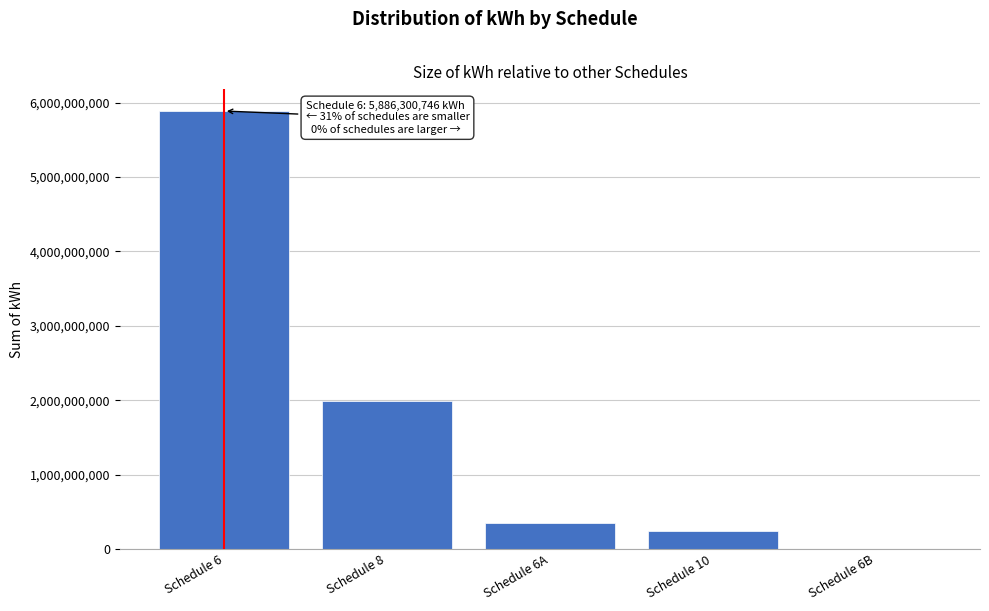

Reading left to right, list all the values displayed in this chart.

Schedule 6=5886300746	Schedule 8=1983578721	Schedule 6A=352212470	Schedule 10=247049123	Schedule 6B=5269370